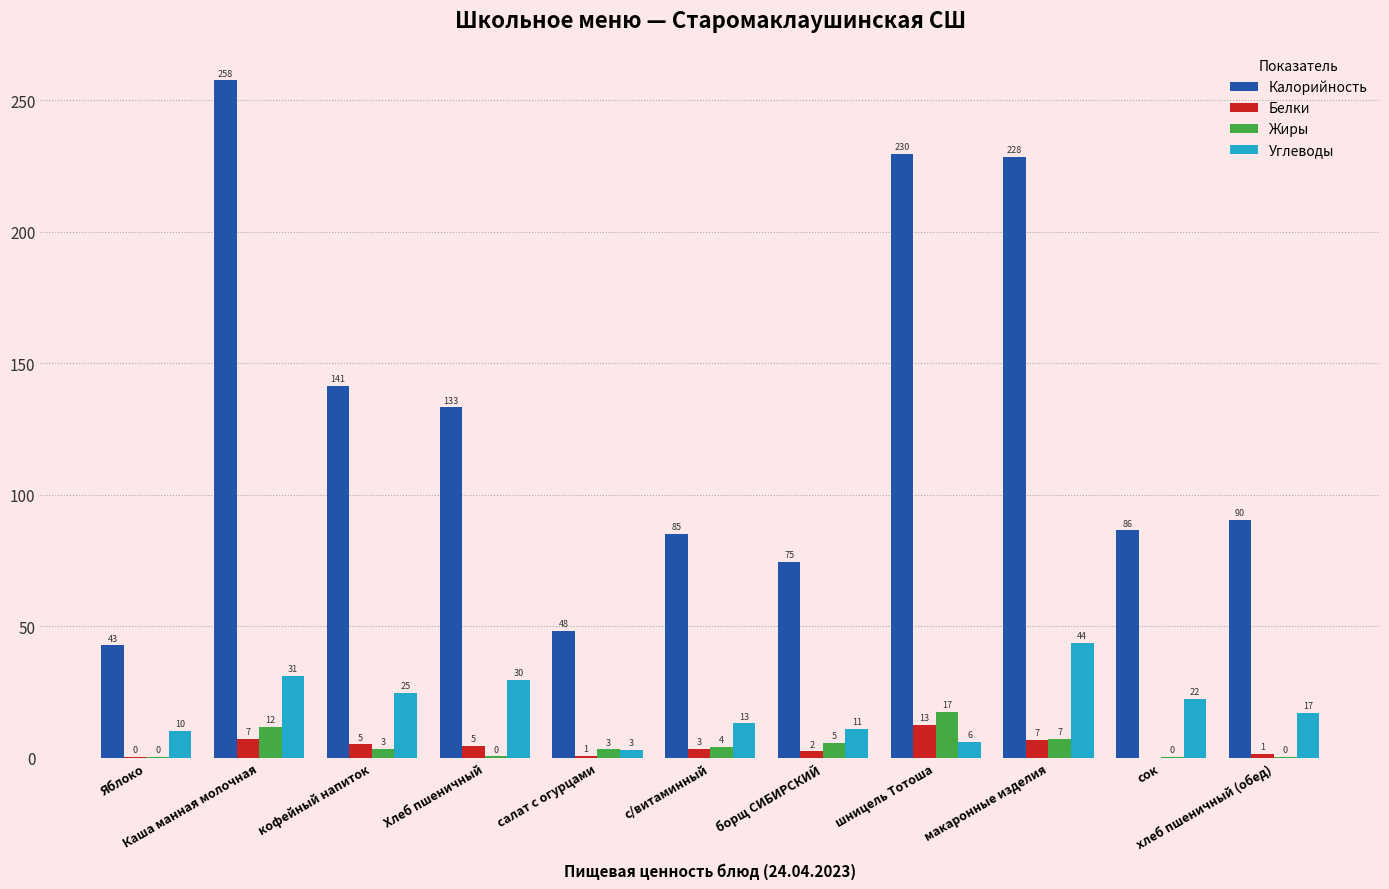

Which series has the largest total across all categories?

Калорийность